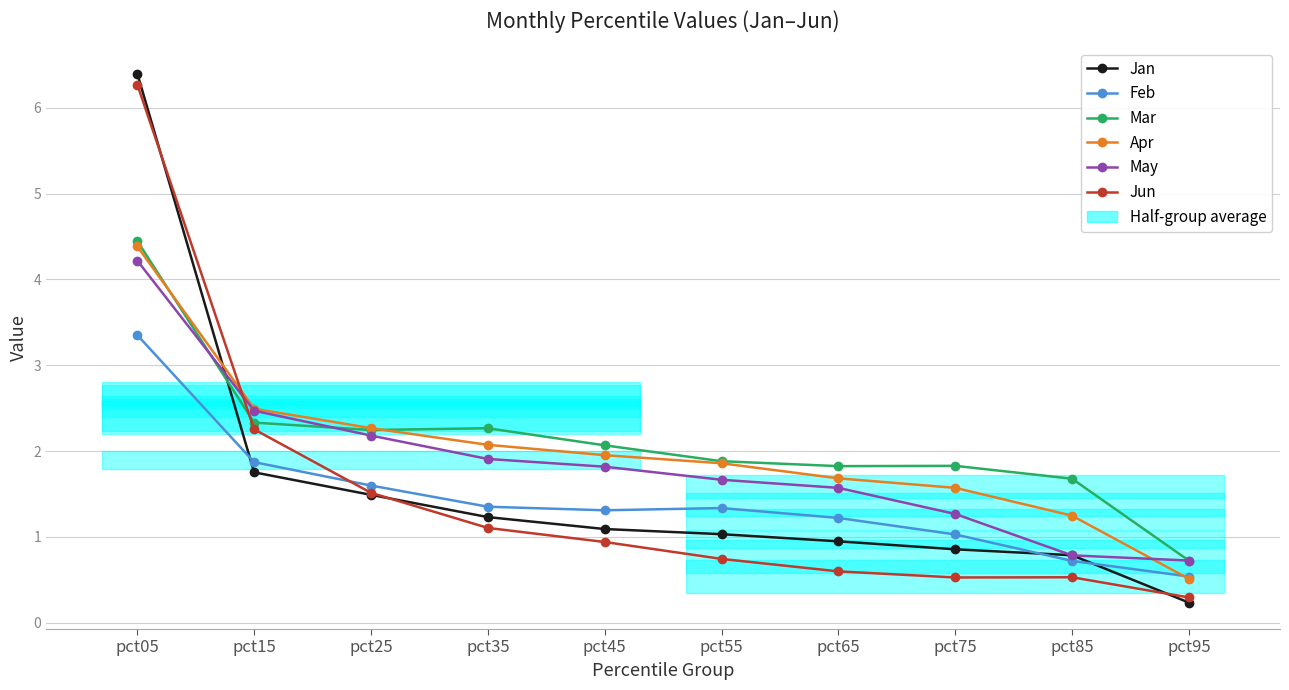

At which label does Mar reach its minimum?

pct95